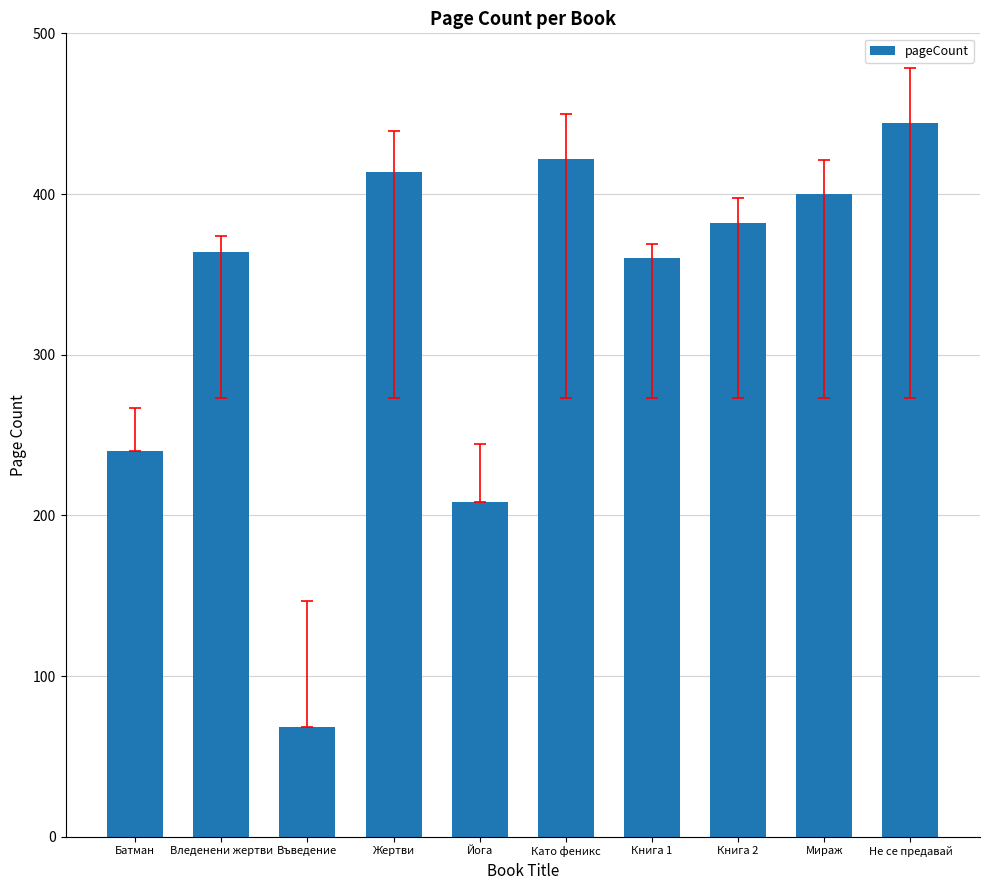

What is the change in value from Йога to Като феникс?

+214